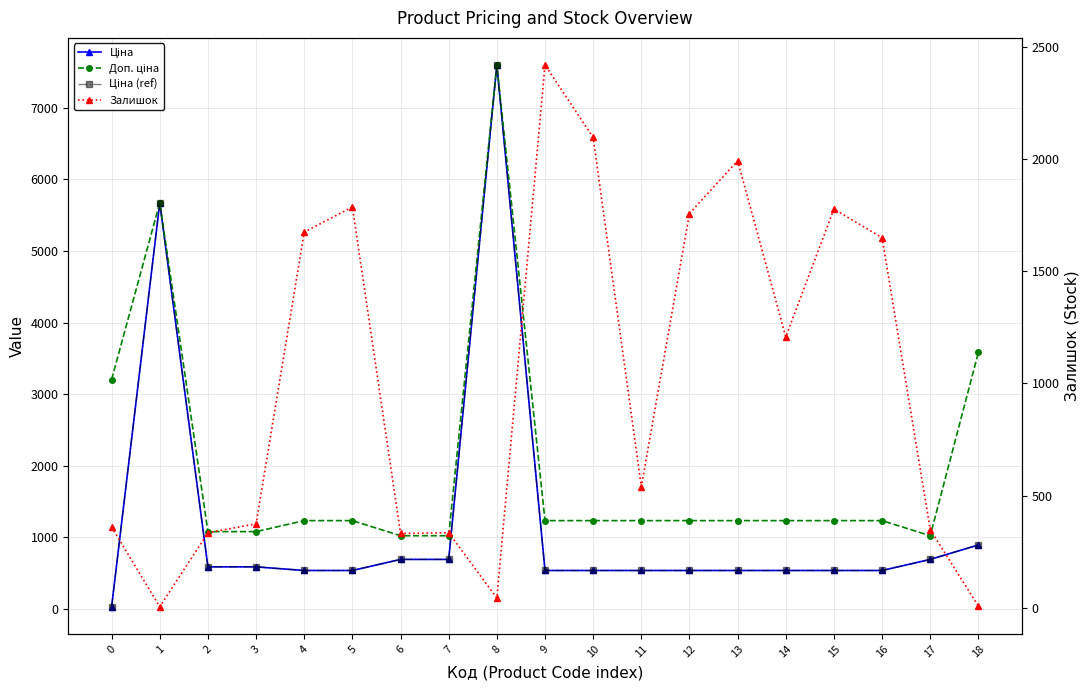

What is the value of the Доп. ціна point at the 17th from the left?

1235.4